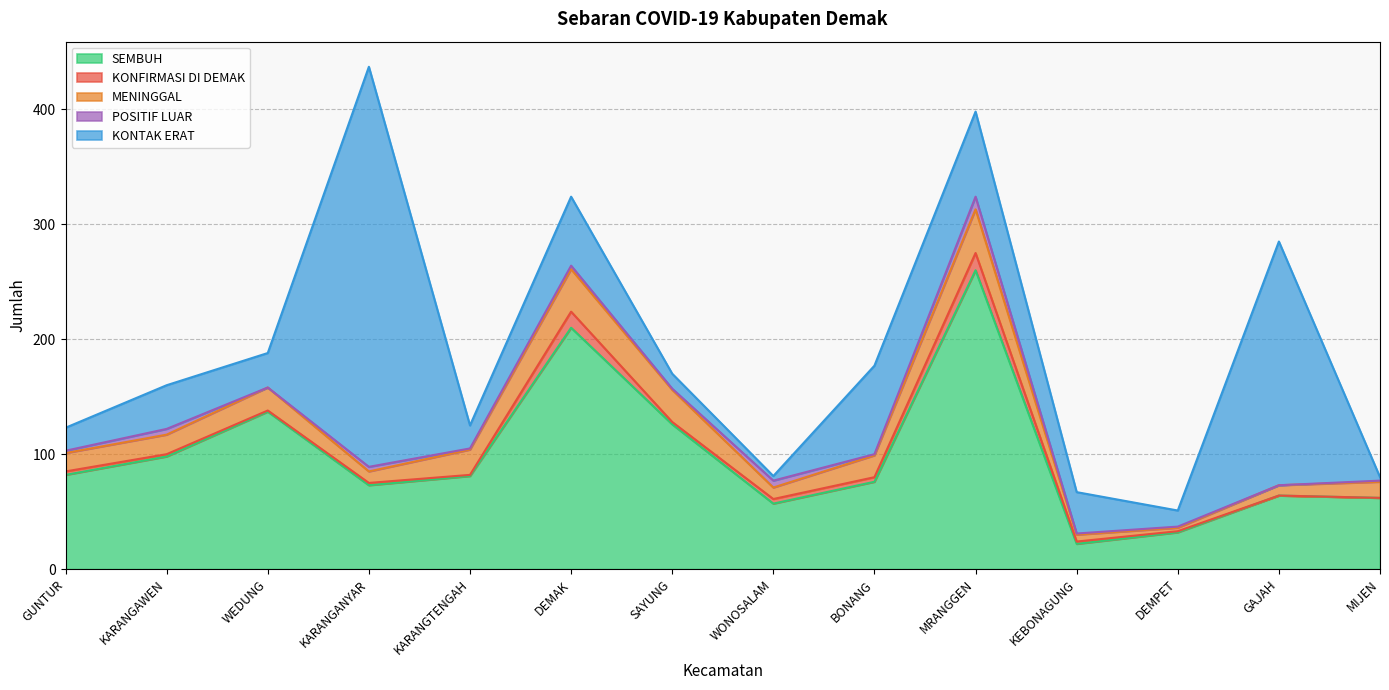

At which label does KONFIRMASI DI DEMAK reach its peak?

MRANGGEN